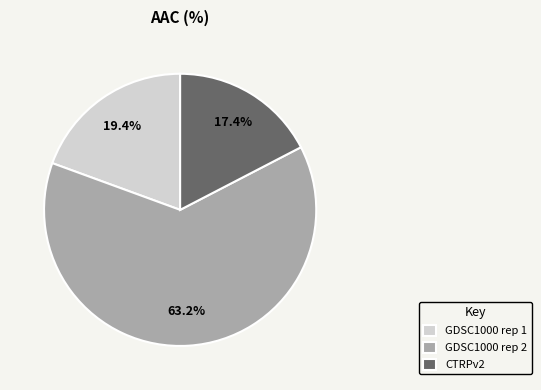

Which category has the biggest portion of the pie?

GDSC1000 rep 2